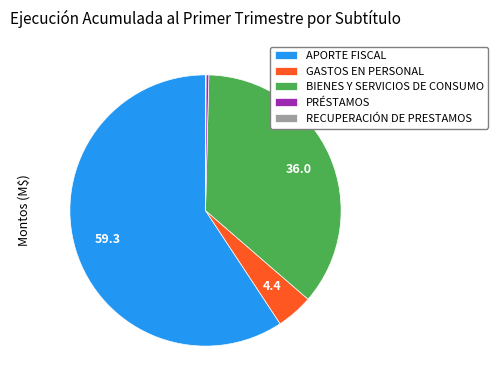

Is APORTE FISCAL the majority of the pie?

Yes